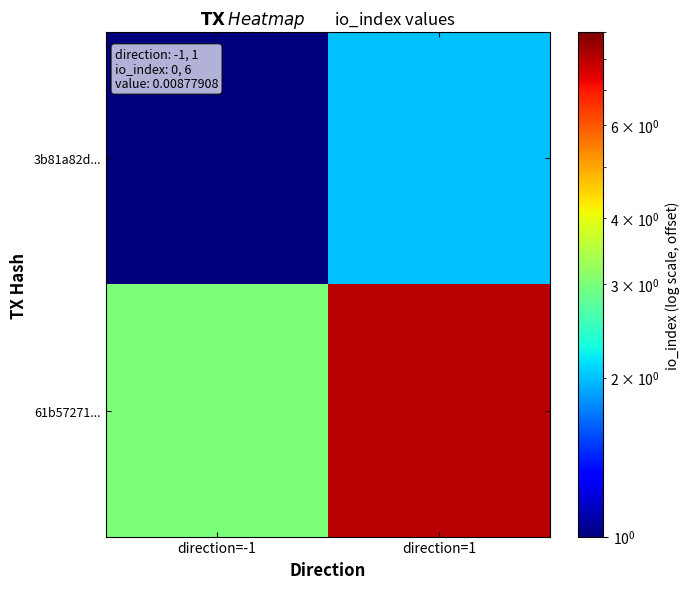

At how many categories does at least one series exceed 6?

1